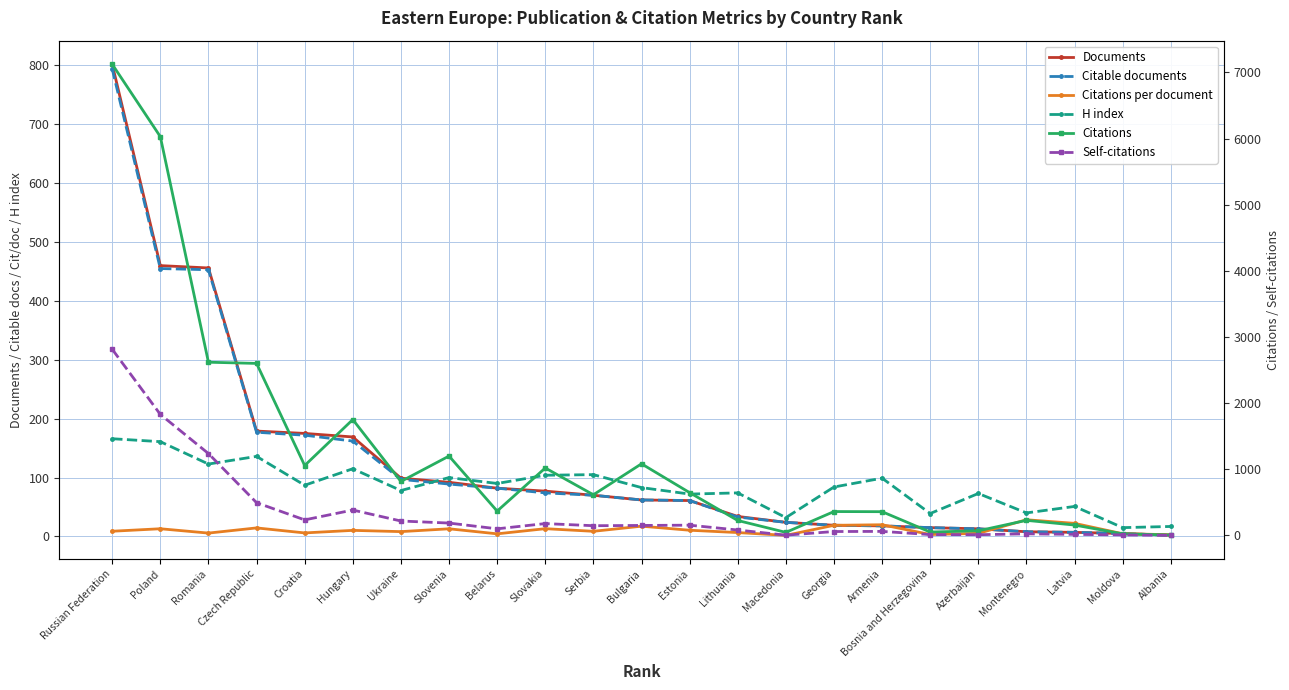

What is the difference between the maximum and minimum values in the Citations series?

7118.0